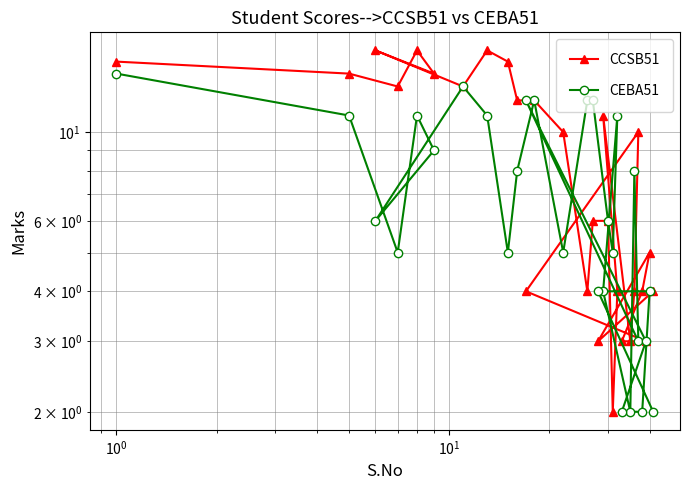

What is the value of the CCSB51 point at the 25th from the left?

4